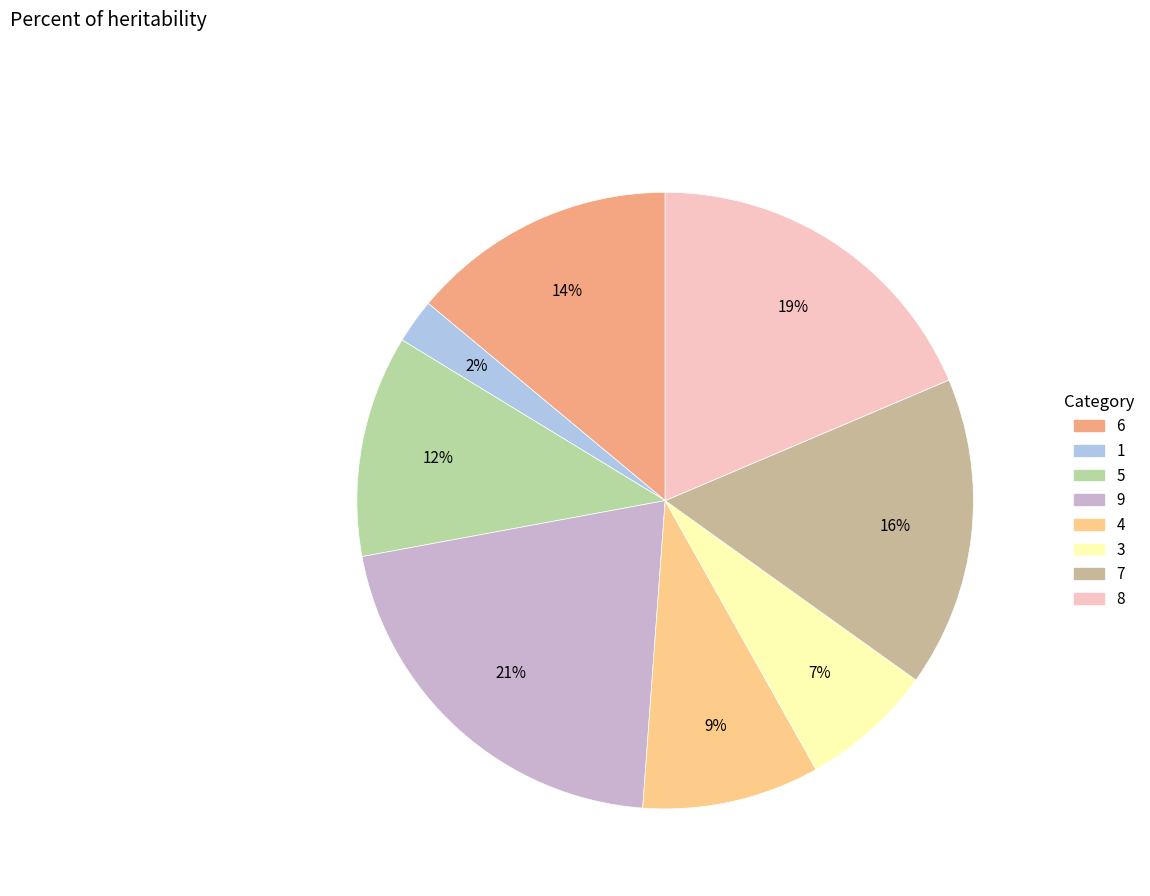

Which slice is the smallest?

1